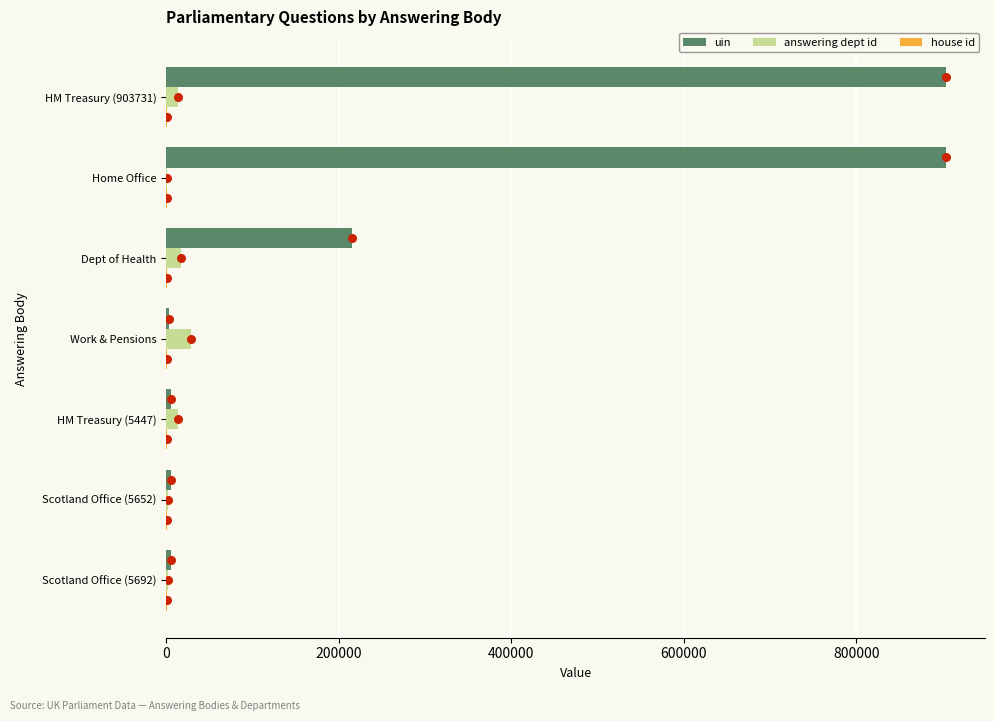

Which series has the largest total across all categories?

uin